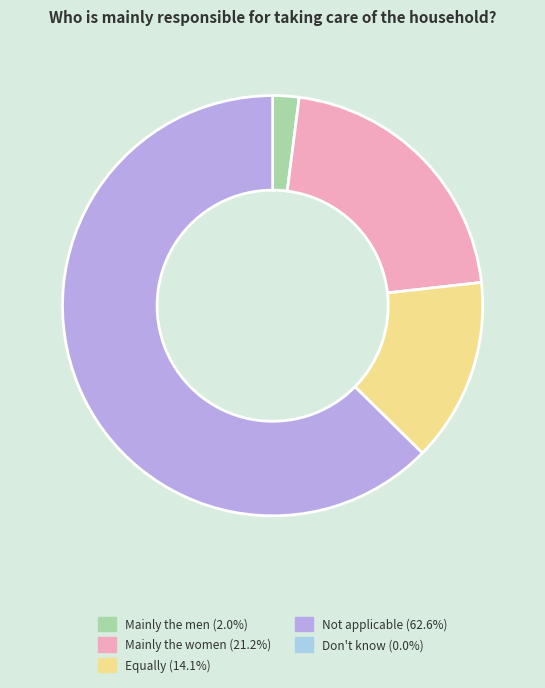

Does any single category account for the majority?

Yes